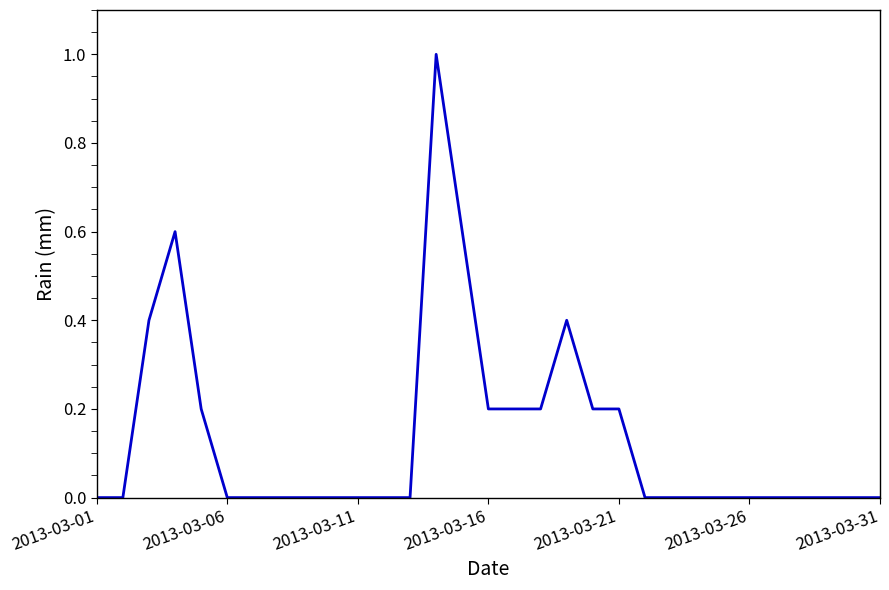

What is the difference between the maximum and minimum values?

1.0